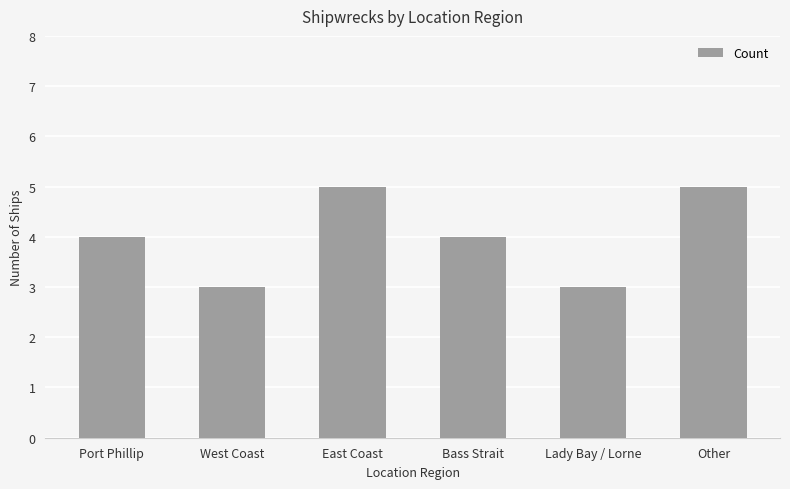

What is the difference between the maximum and minimum values?

2